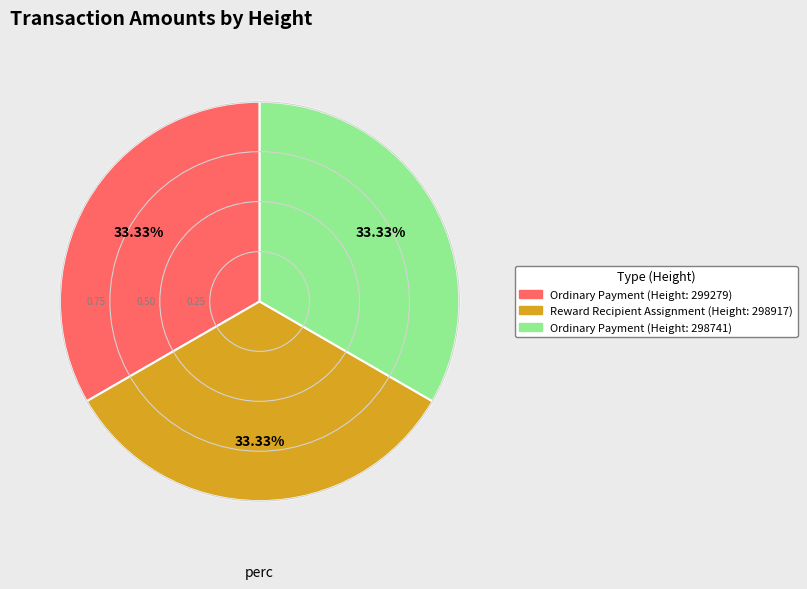

Is there a majority slice in this chart?

No